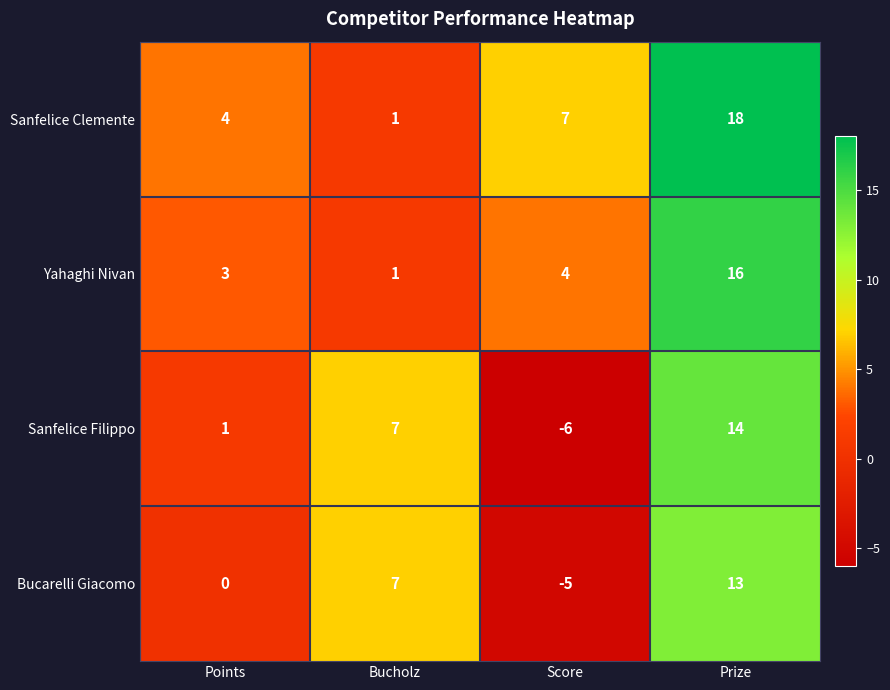

Which series has the largest range (max minus min)?

Sanfelice Filippo